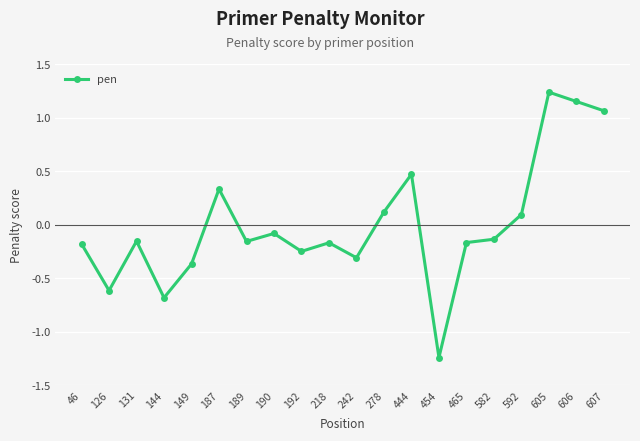

Where does the data first go above 0?

187